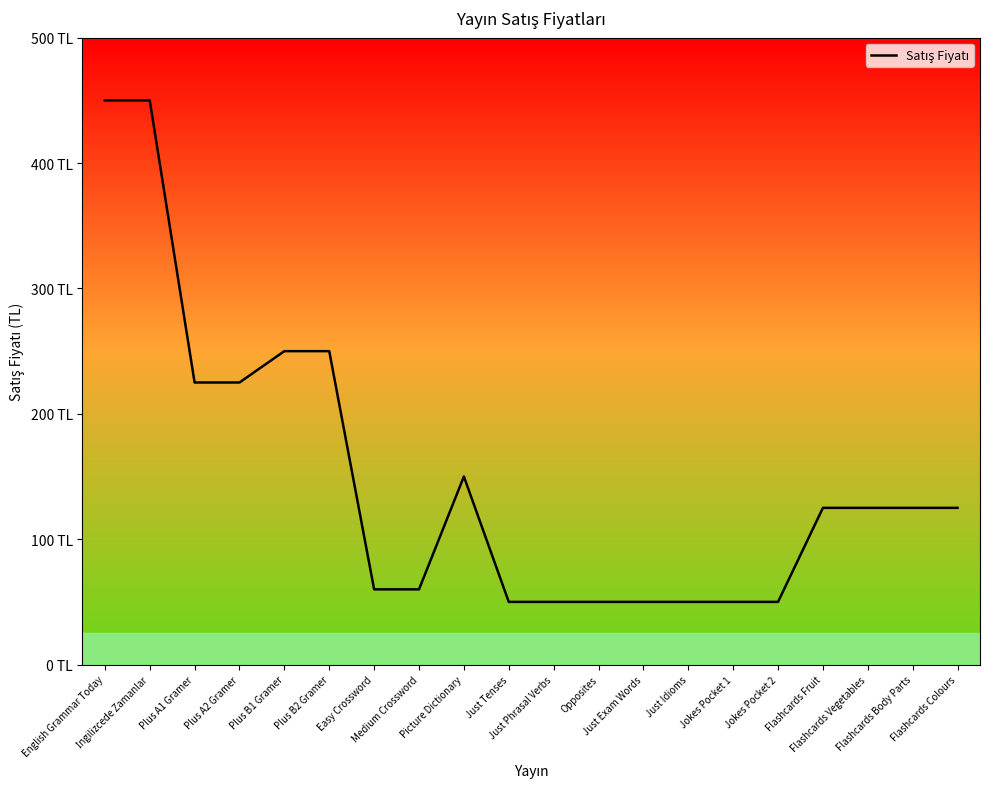

What position from the left is Just Phrasal Verbs?

11